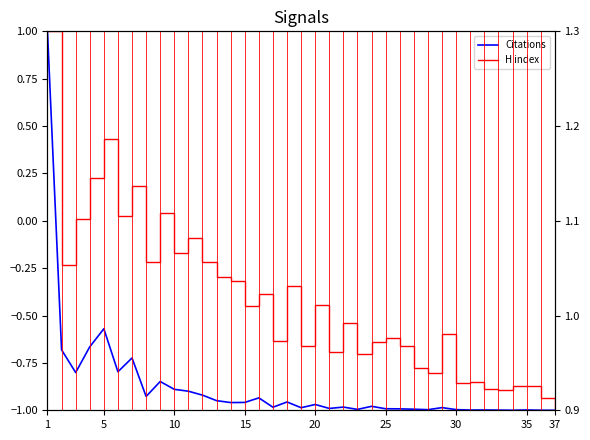

True or false: Citations has a value of -1.4 at 34.

False